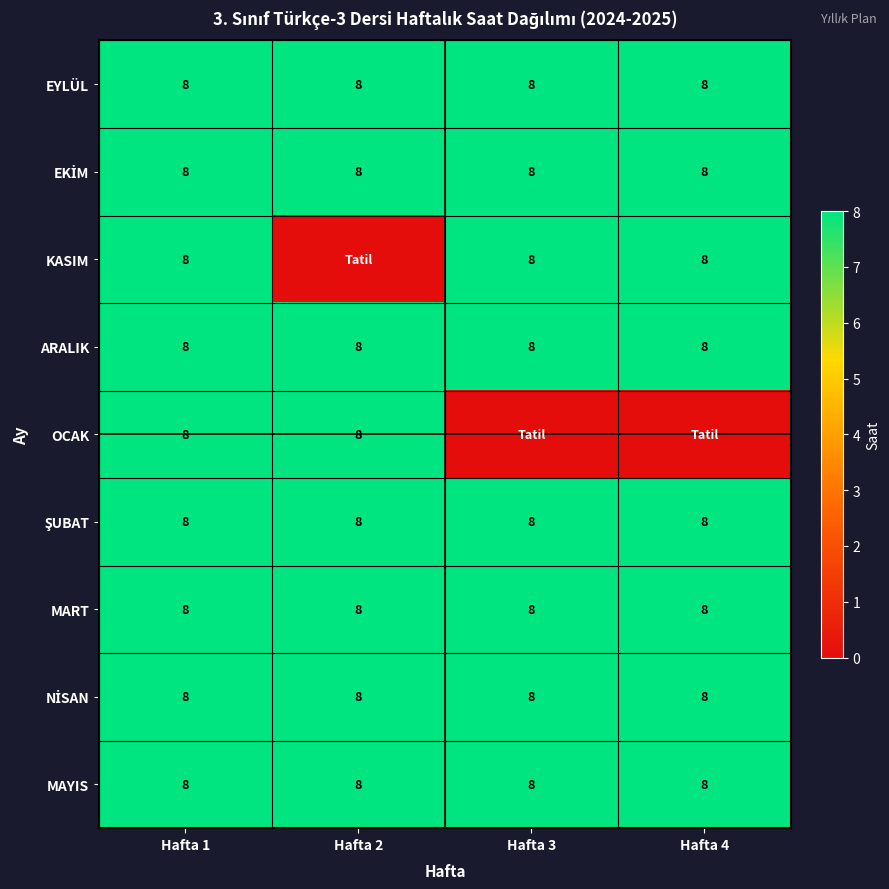

What is the sum of all MART values?

32